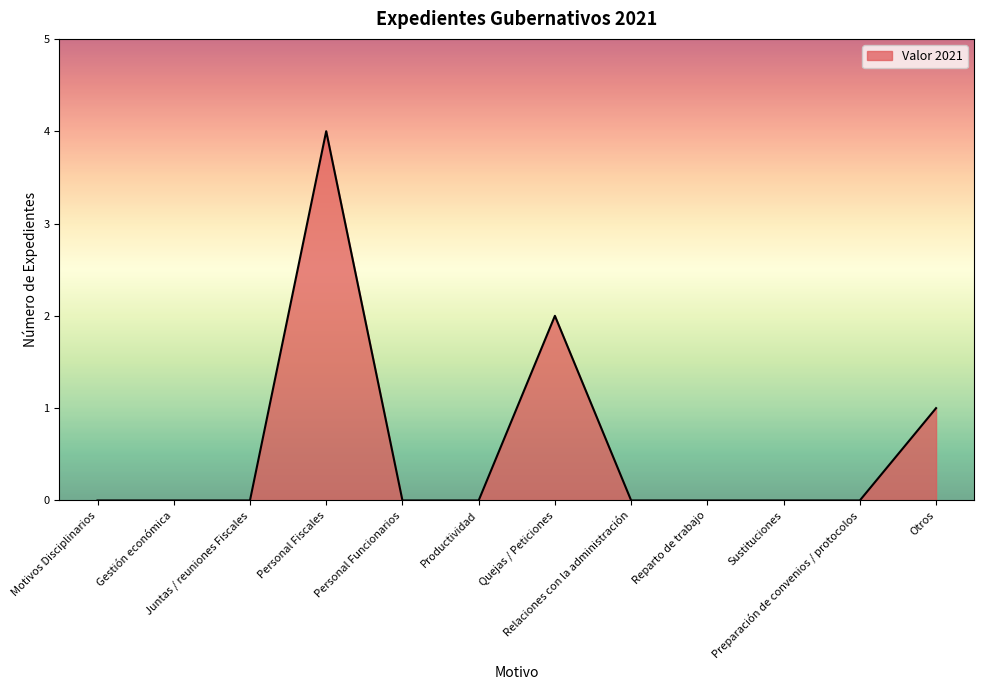

Reading left to right, list all the values displayed in this chart.

0	0	0	4	0	0	2	0	0	0	0	1